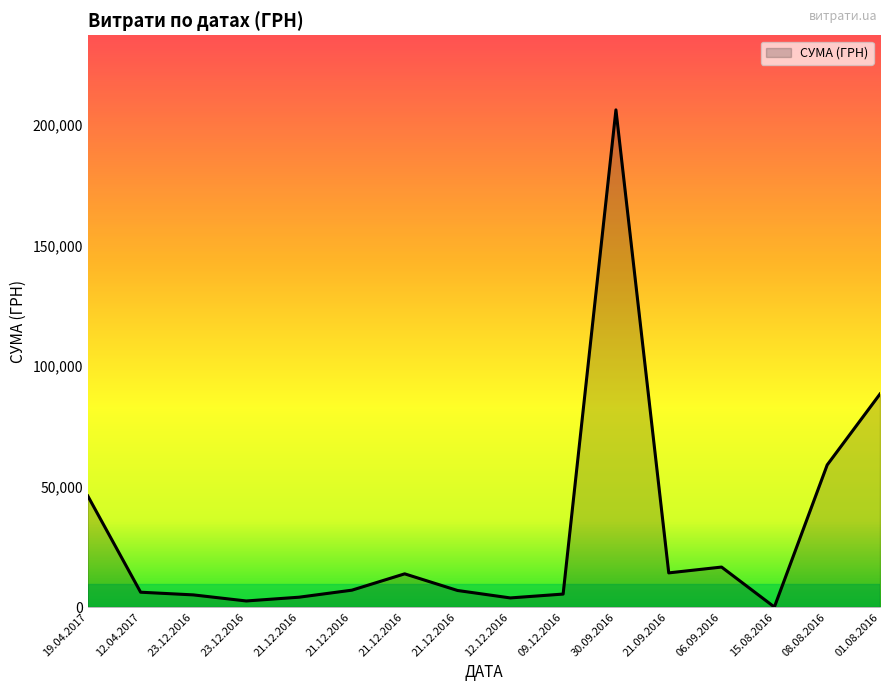

How many points are higher than both their immediate neighbors (excluding endpoints)?

3